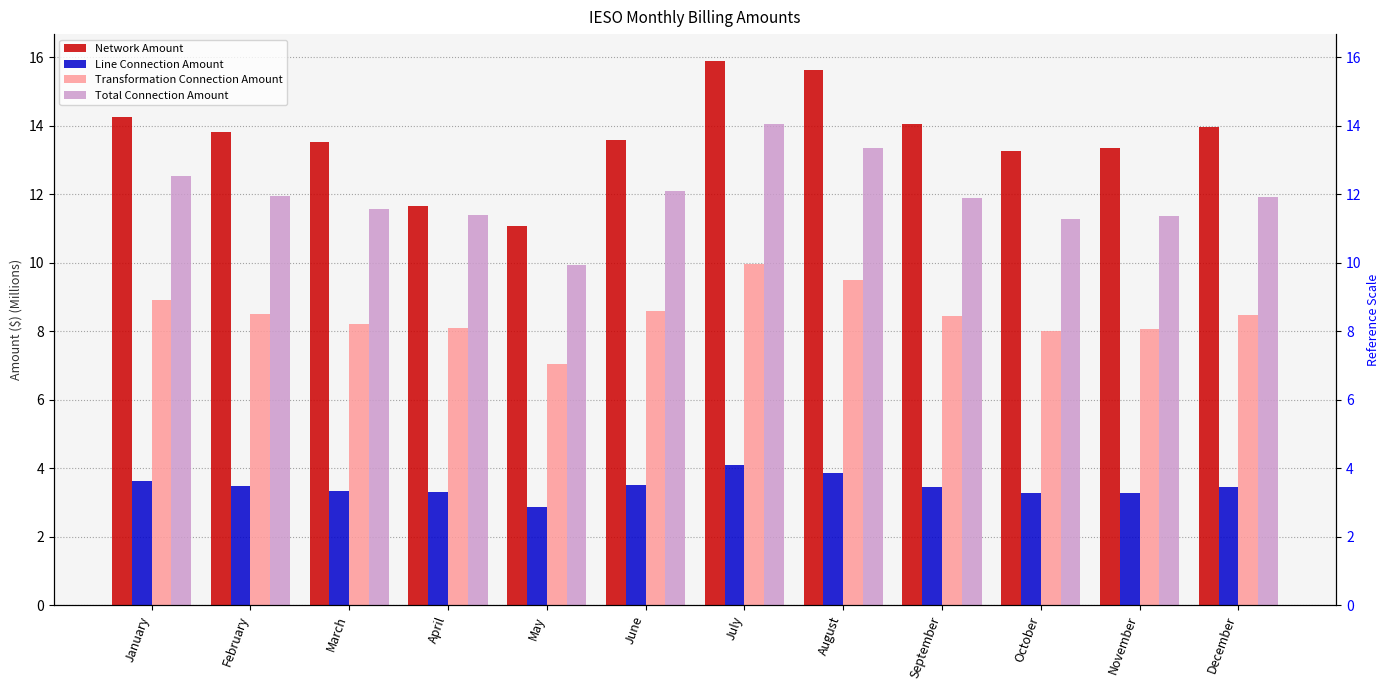

Count the number of categories in the chart.

12